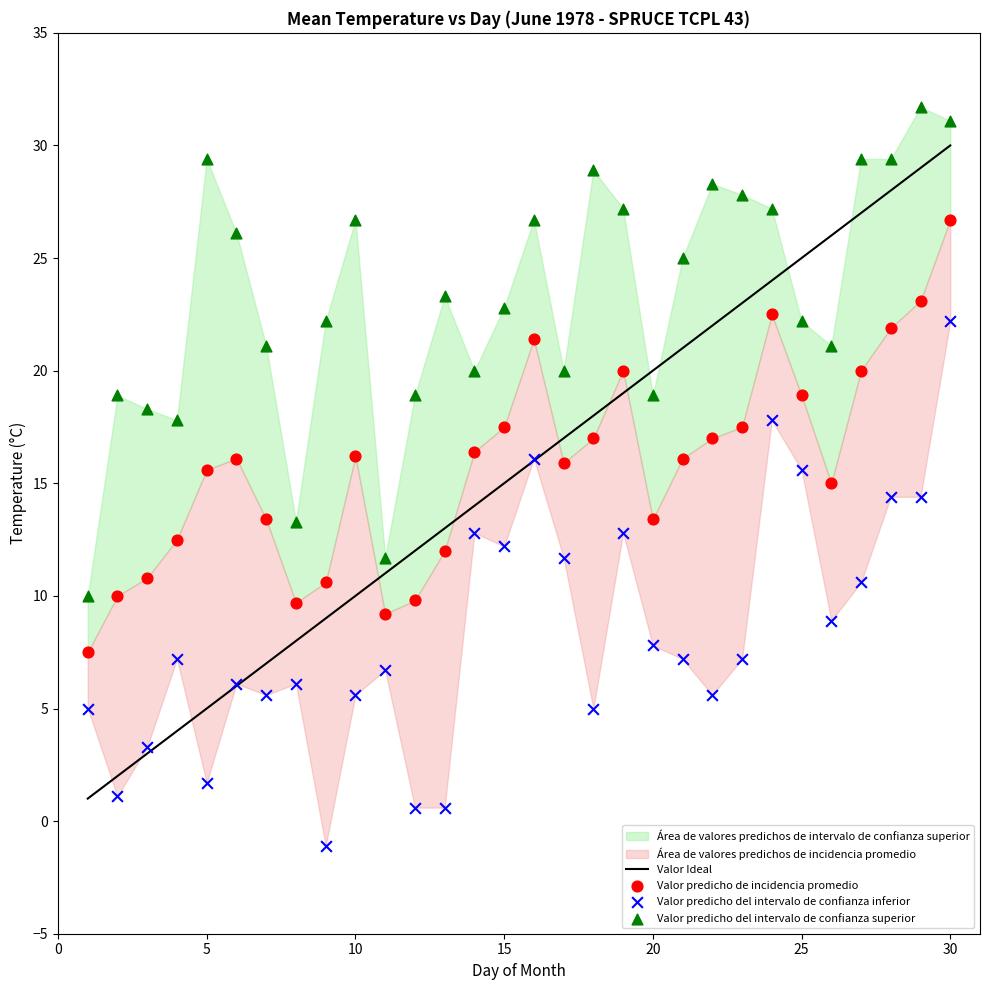

What is the X range (max minus min) for the scatter plot?

29.0